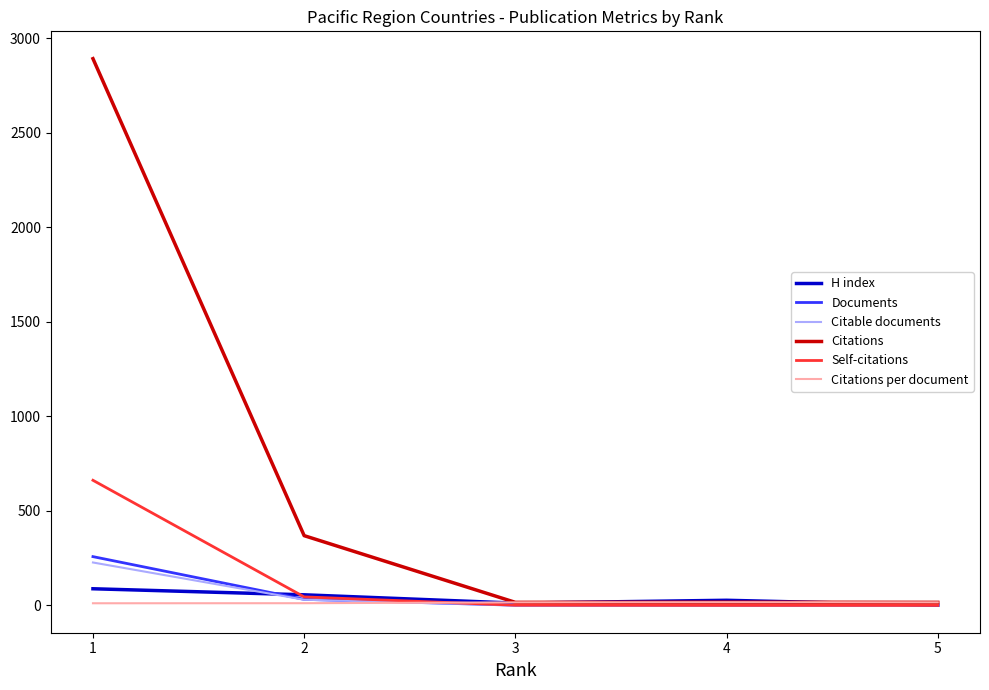

Where does the Self-citations series first go above 1?

1